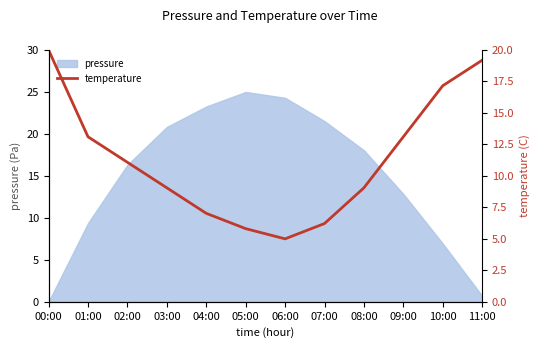

List the labels in order of pressure value, smallest first.

00:00, 11:00, 10:00, 01:00, 09:00, 02:00, 08:00, 03:00, 07:00, 04:00, 06:00, 05:00